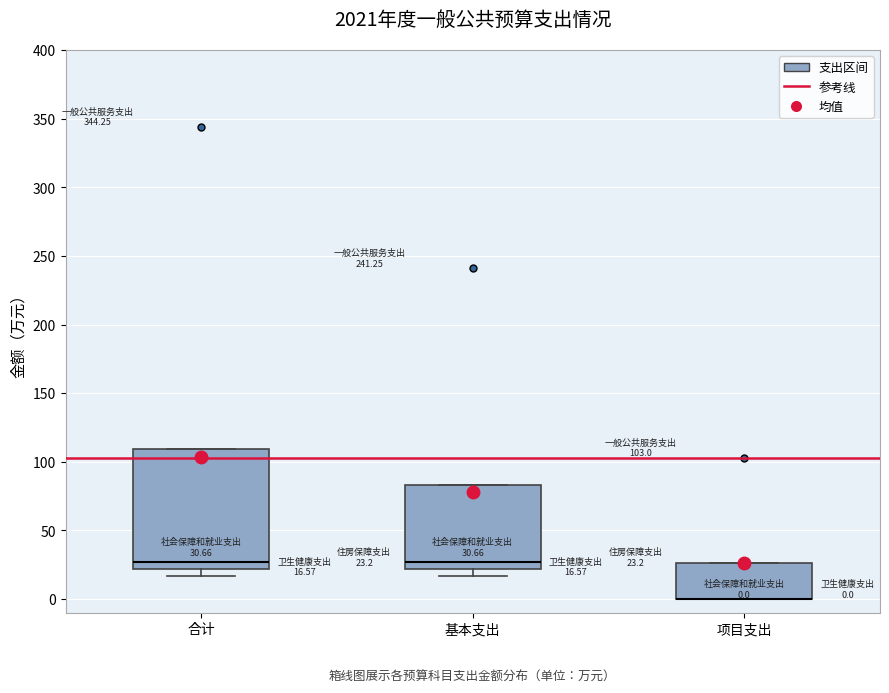

Comparing the boxes themselves (not the whiskers), which one is the tallest?

合计